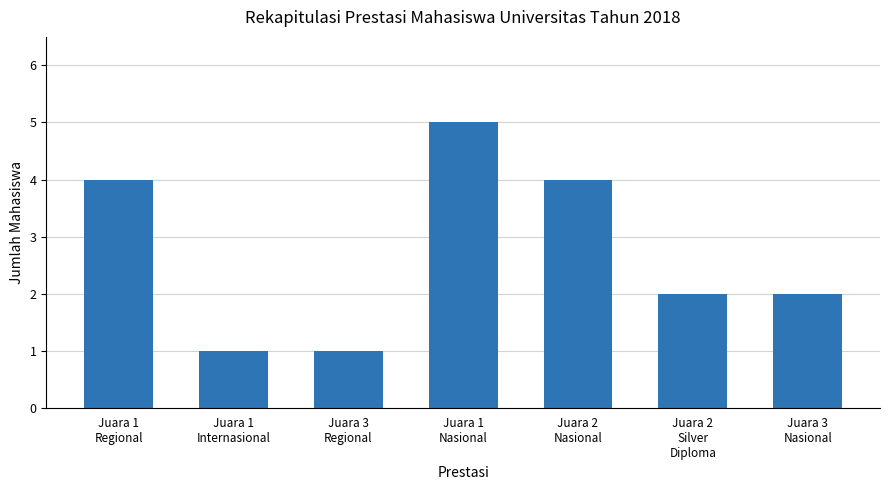

Approximately how many times larger is the value at Juara 2
Silver
Diploma compared to Juara 1
Internasional?

2.0